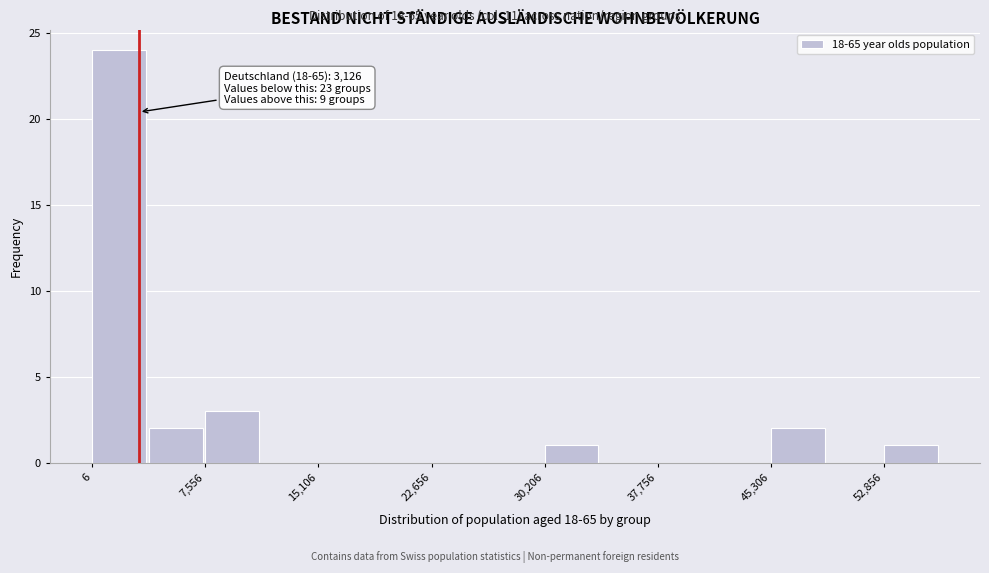

Read against the x-axis, roughly where is the centre of the tallest bar?

2000